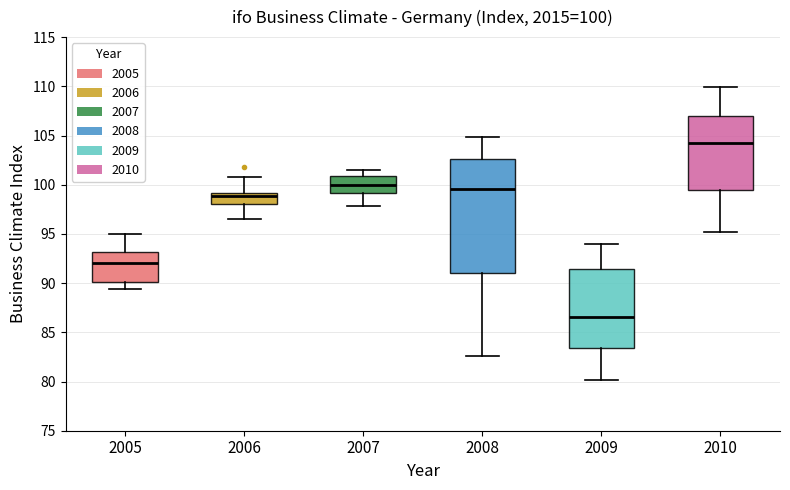

Comparing the boxes themselves (not the whiskers), which one is the tallest?

2008